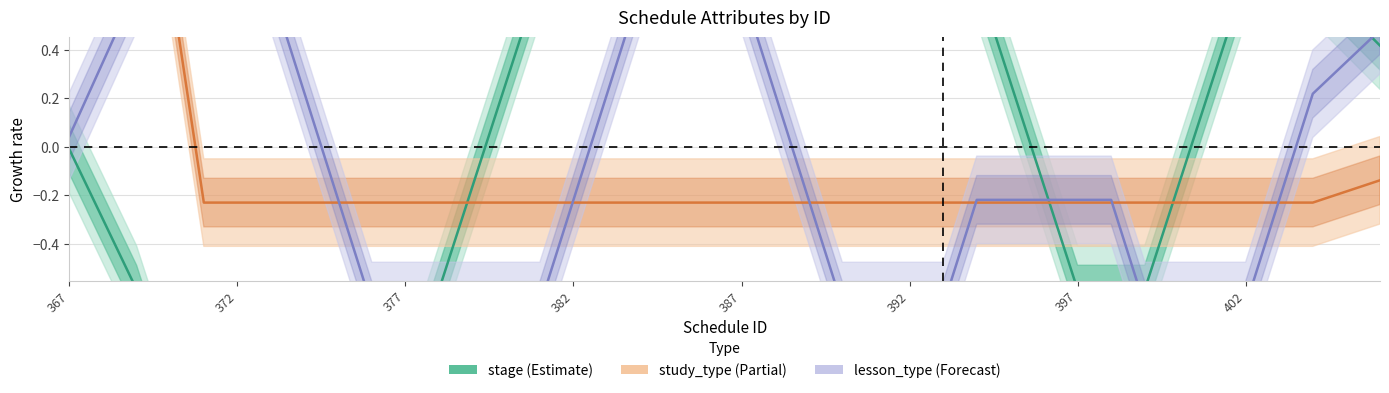

At which label is lesson_type closest to 0?

367